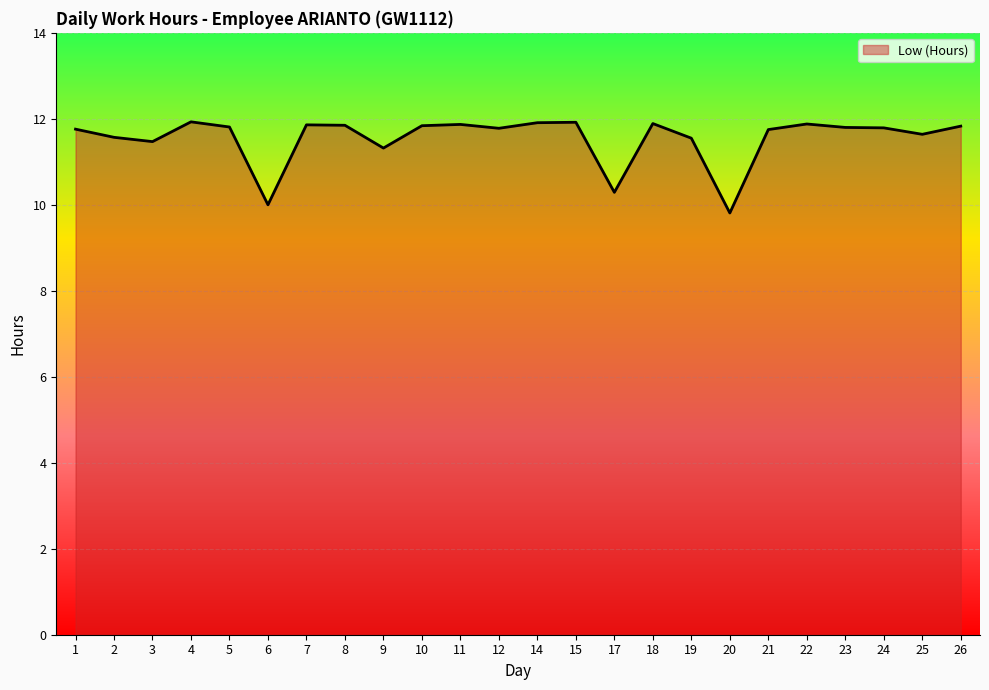

What is the average value?

11.5